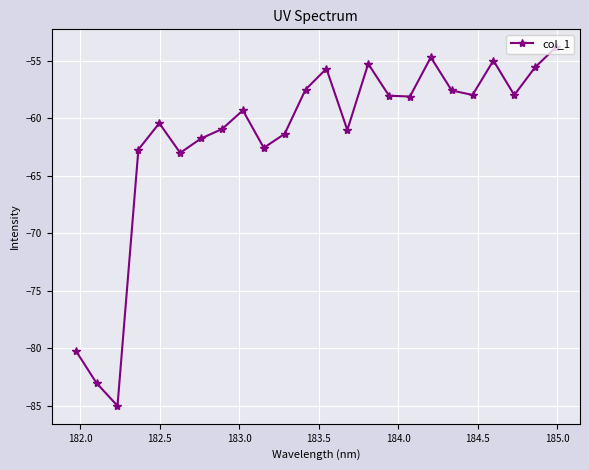

What is the greatest value displayed?

-53.8